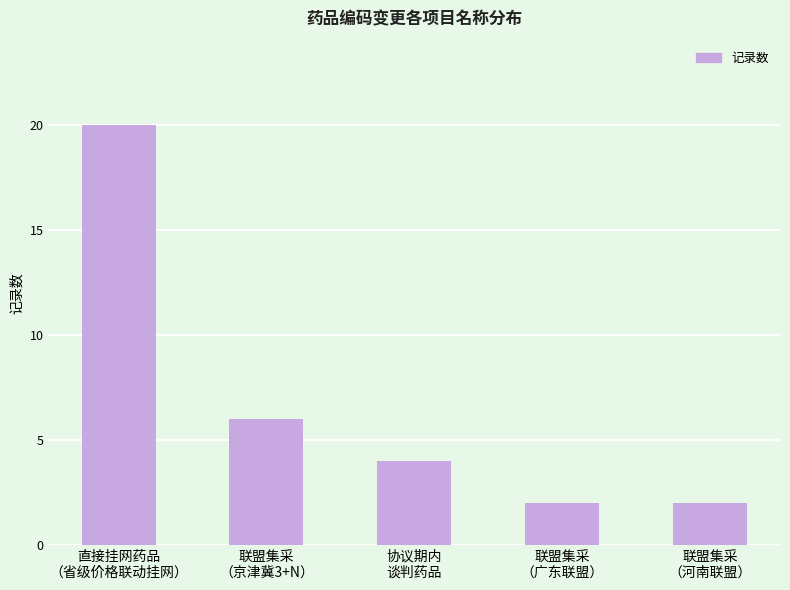

What is the value of the 1st bar from the left?

20